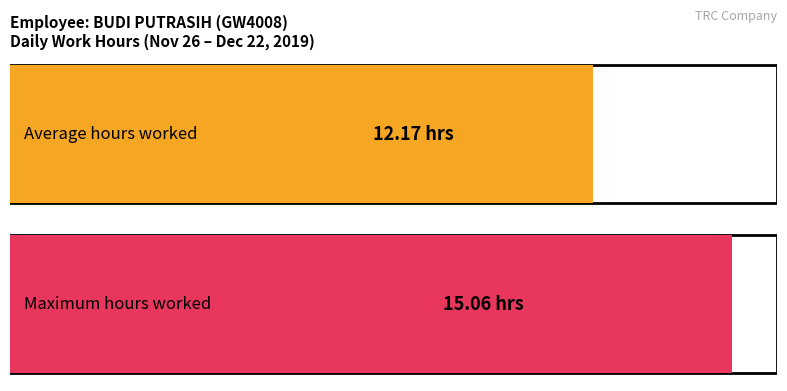

What is the maximum value shown in the chart?

15.1